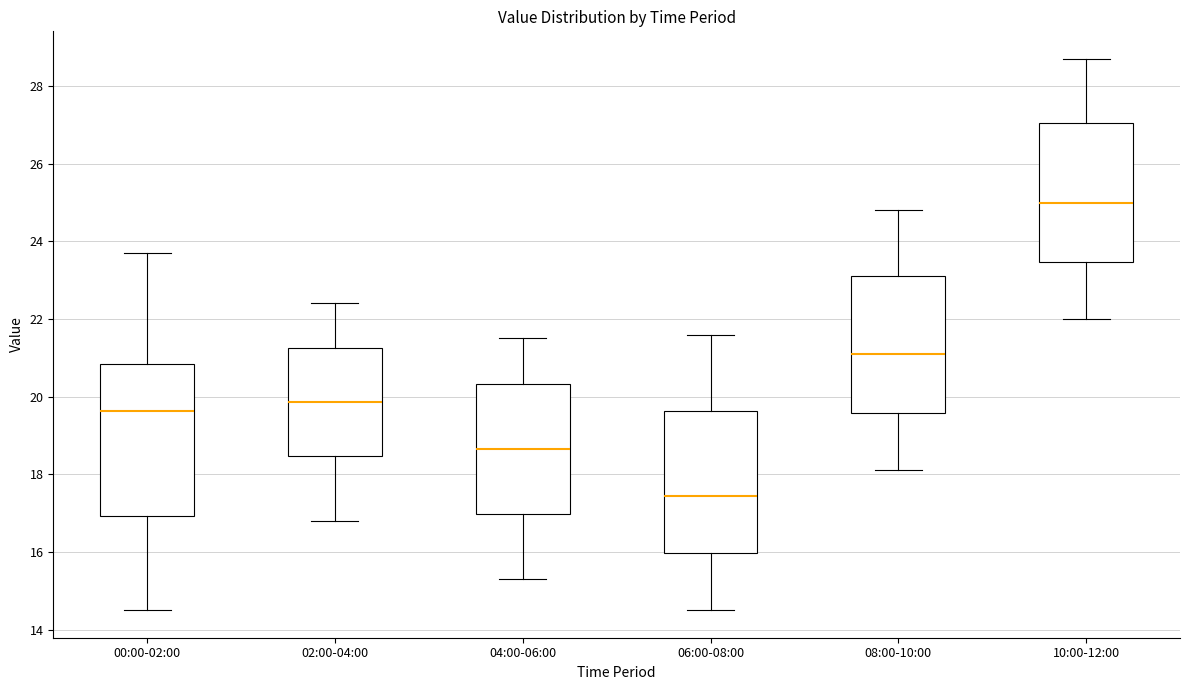

Which box's median line is the highest?

10:00-12:00